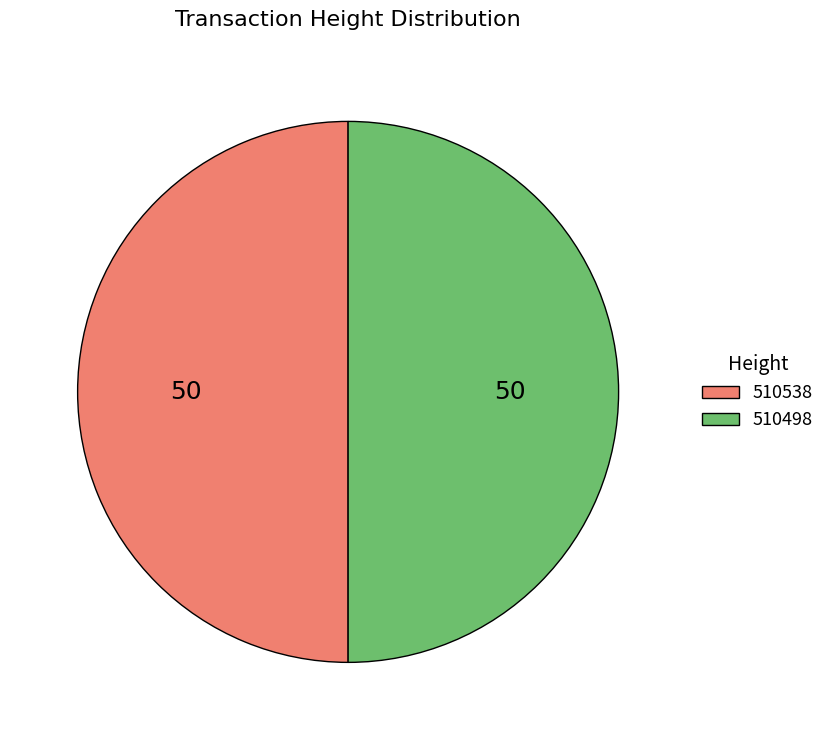

Combined, do 510538 and 510498 account for over 50%?

Yes